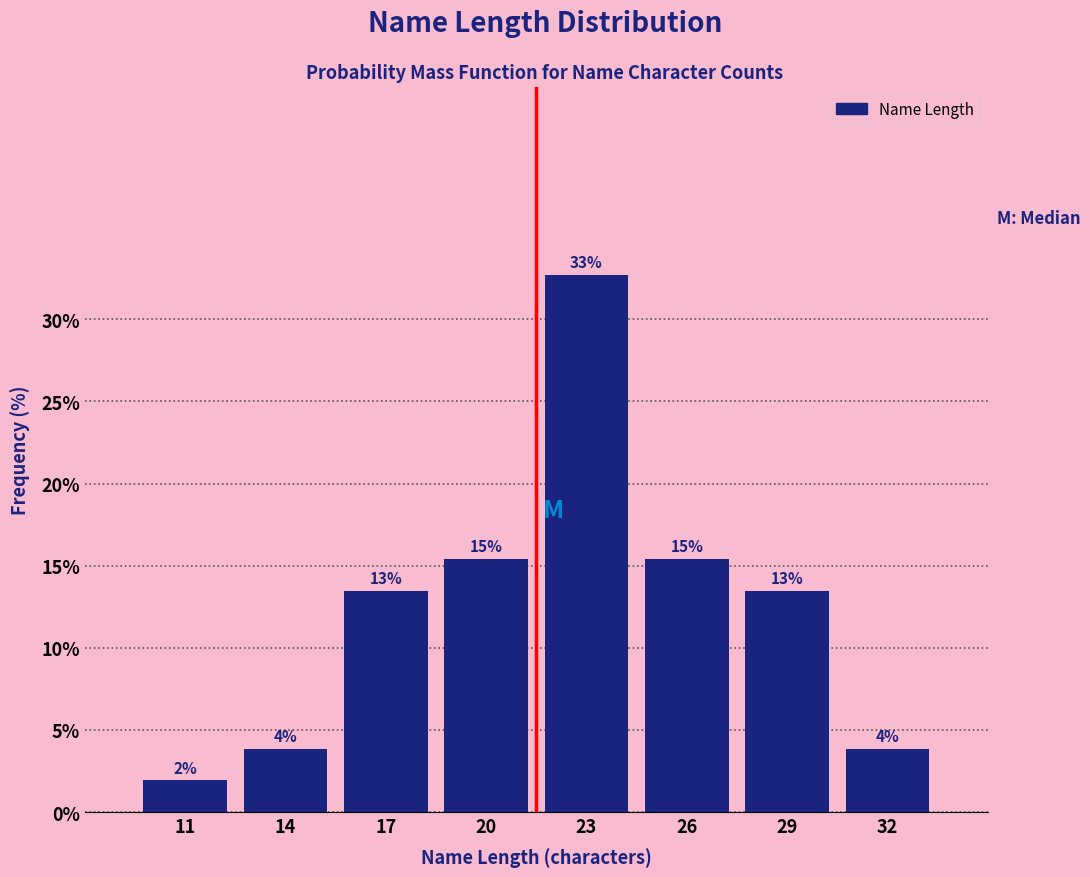

How many bars are there in total?

8